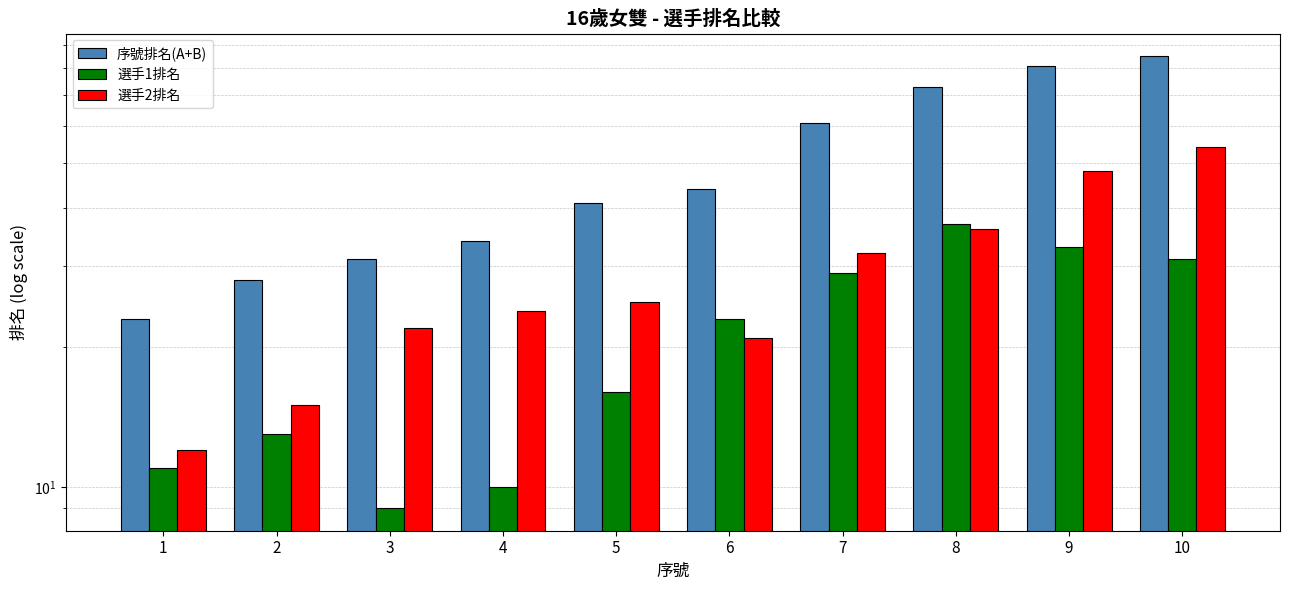

What is the sum of the 選手2排名 values at 4 and 5?

49